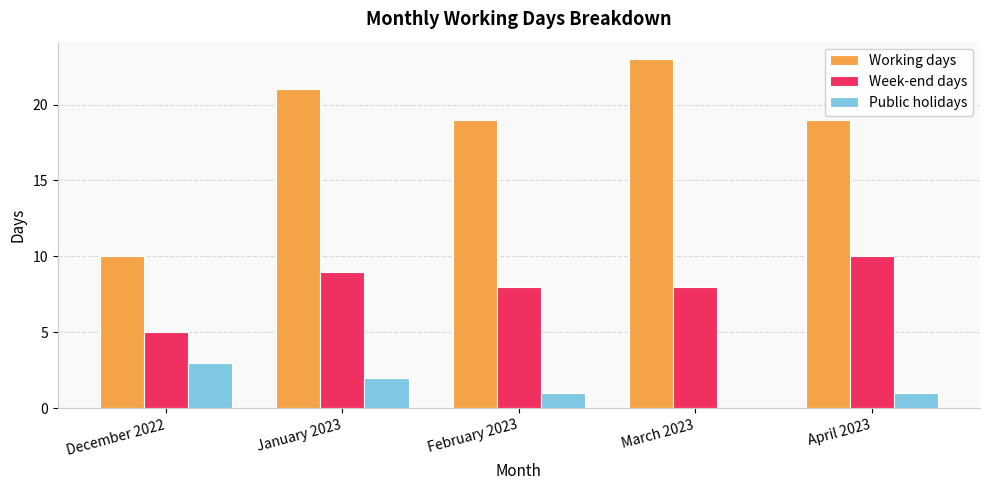

What value does the Public holidays series have at January 2023?

2